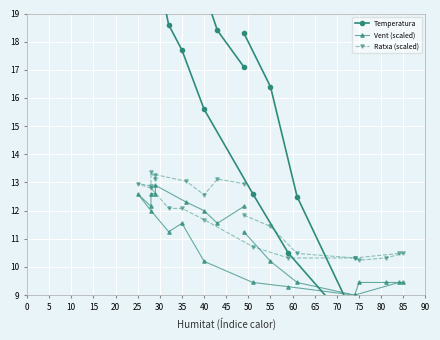

What is the minimum value for Temperatura?

4.8